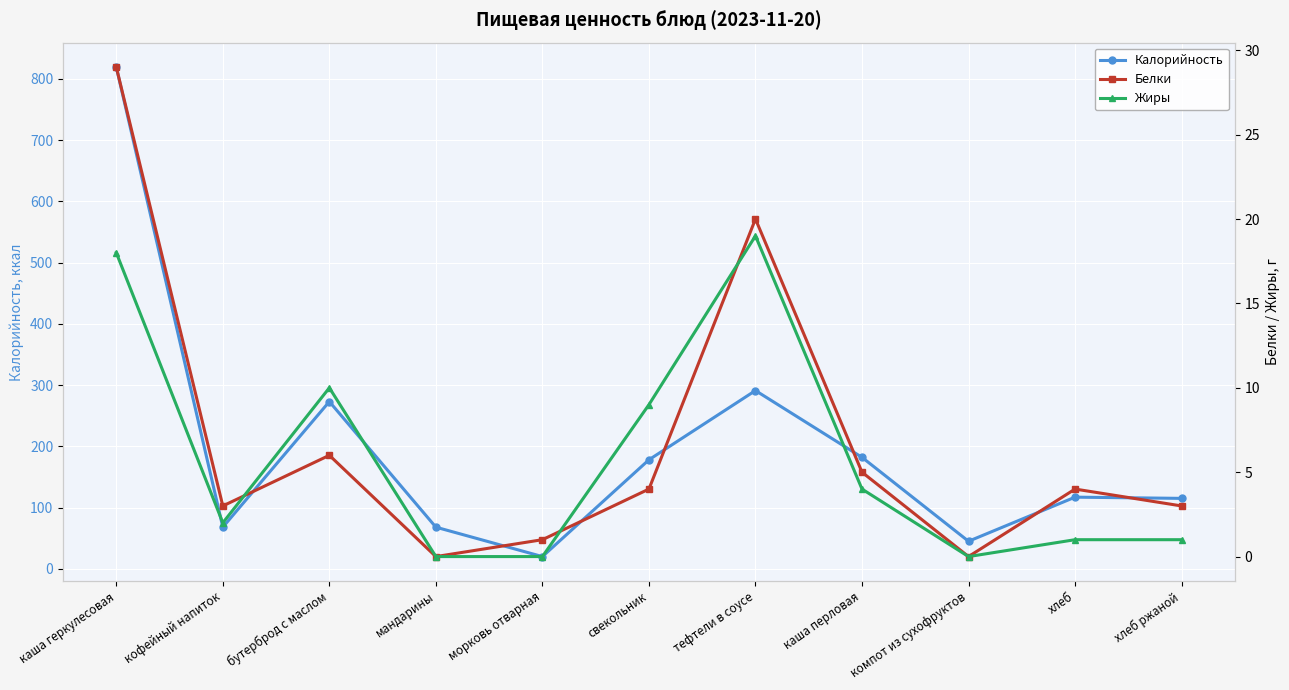

What is the maximum value for Белки?

29